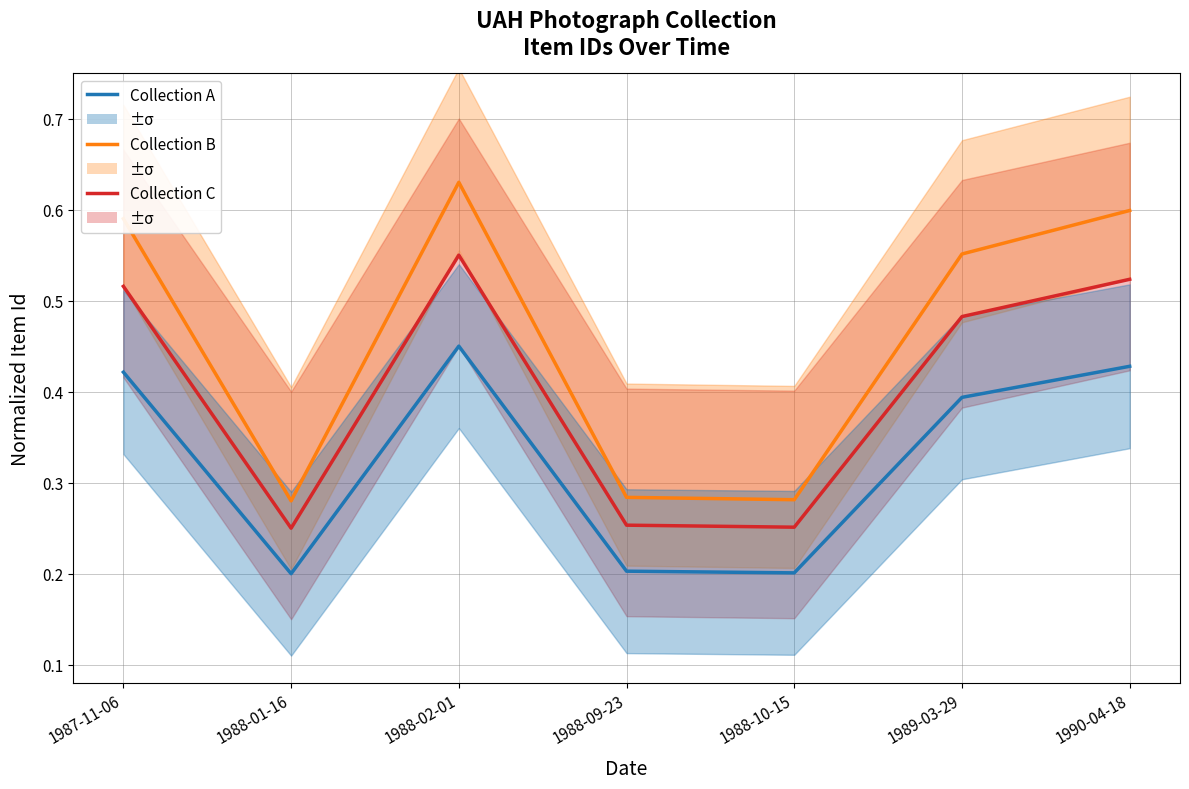

Between 1989-03-29 and 1988-10-15, which is larger?

1989-03-29